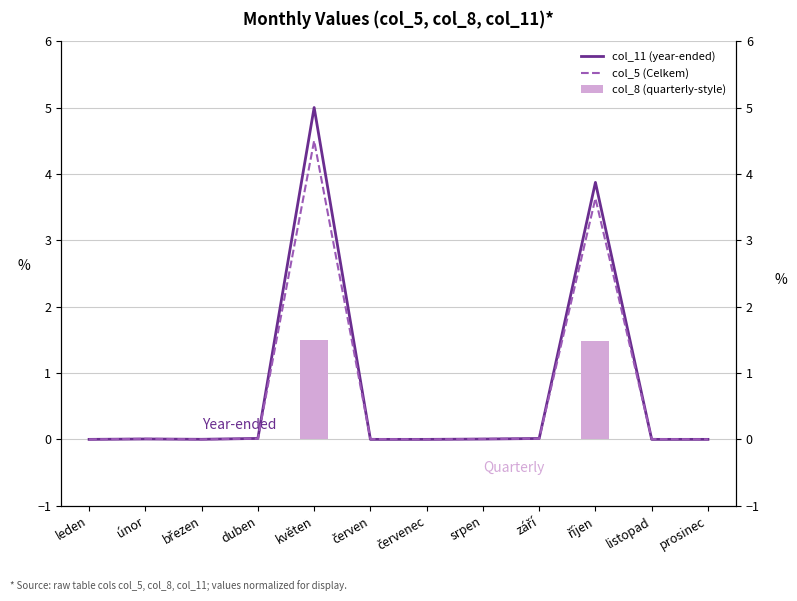

Are the bars grouped side by side (vs. stacked)?

Yes